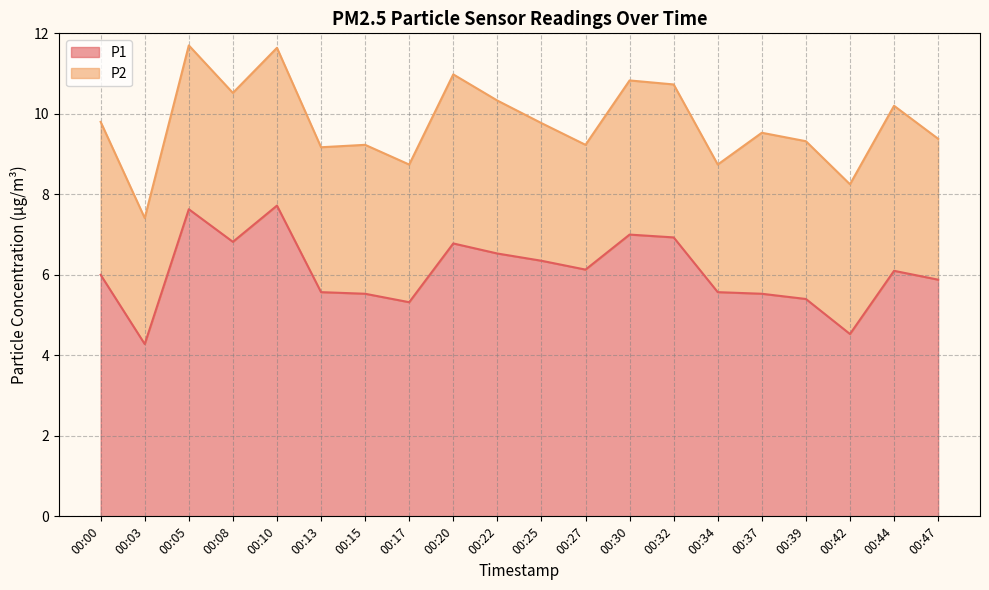

What is the ratio of the value at 00:15 to the value at 00:37?

1.0